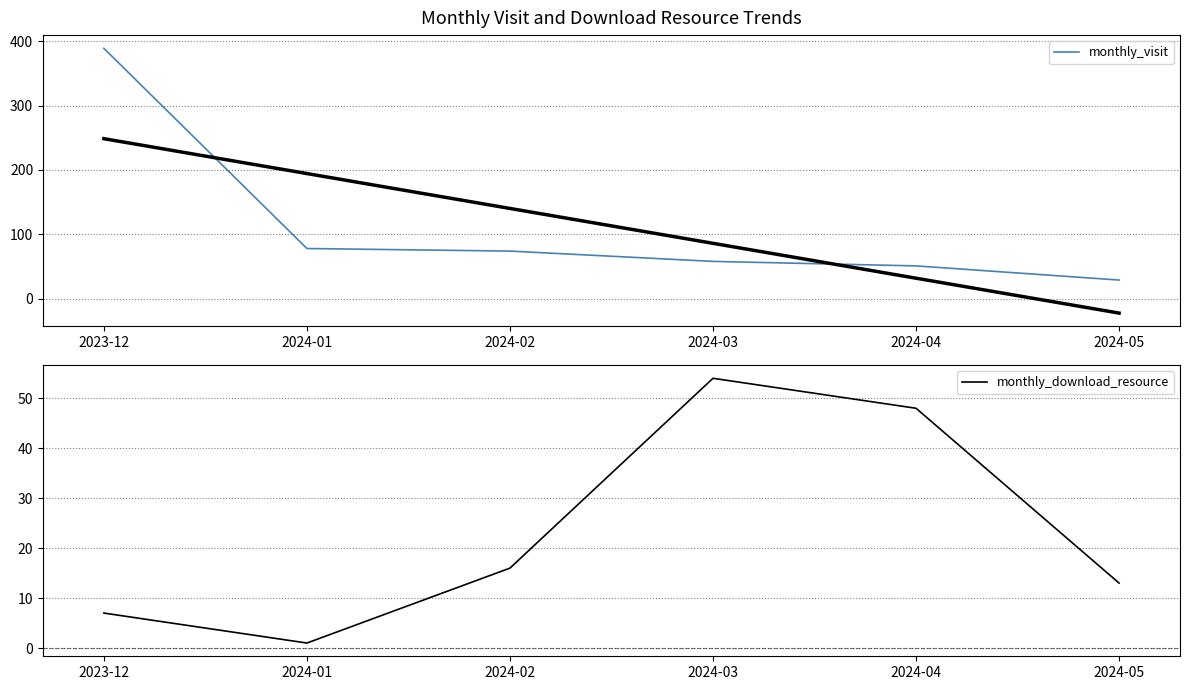

What is the difference between the monthly_visit values at 2024-03 and 2024-05?

29